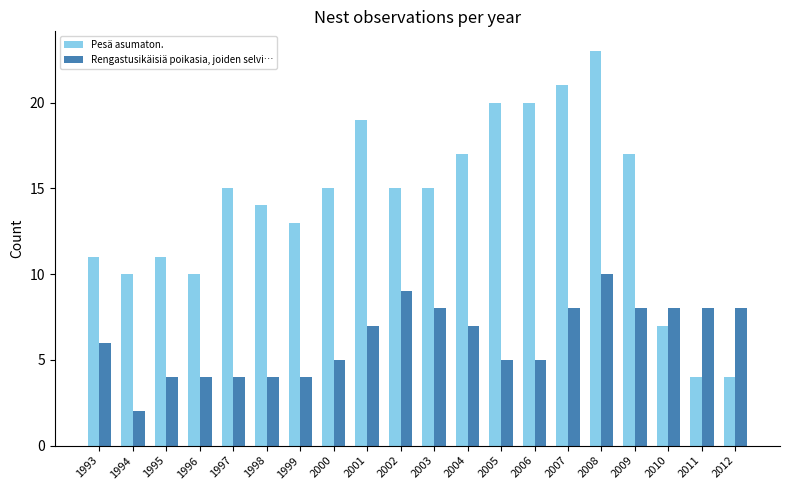

Which series has the largest range (max minus min)?

Pesä asumaton.